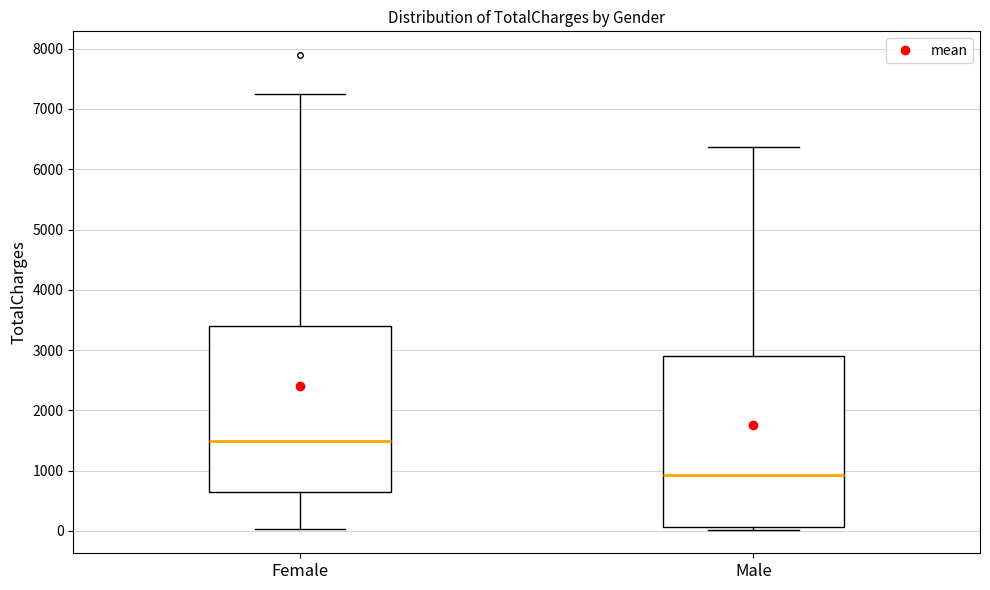

Reading left to right, read every box against the y-axis: the position of its median line, the range the box covers, and the ends of its whiskers. The values are not printed on the chart, so give them approximately, as read against the axis.

Female: median 1500, box 600 to 3400, whiskers 0 to 7300
Male: median 900, box 100 to 2900, whiskers 0 to 6400